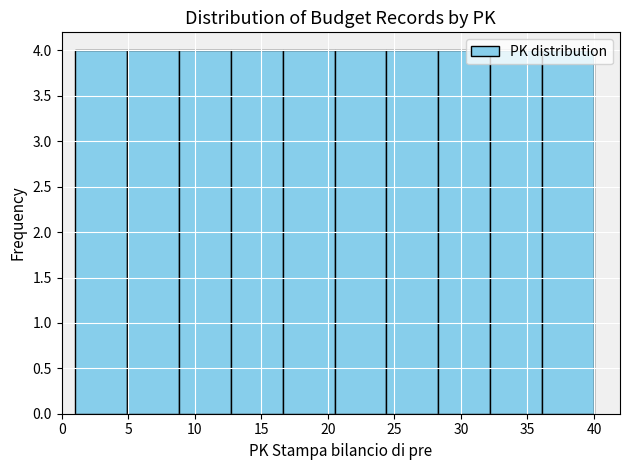

Reading left to right, list every bar in this chart as the range it spans on the x-axis followed by its height. Neither the bar edges nor the heights are printed on the chart, so give them approximately, as read against the axes.

1.0 to 4.9: 4
4.9 to 8.8: 4
8.8 to 12.7: 4
12.7 to 16.6: 4
16.6 to 20.5: 4
20.5 to 24.4: 4
24.4 to 28.3: 4
28.3 to 32.2: 4
32.2 to 36.1: 4
36.1 to 40.0: 4